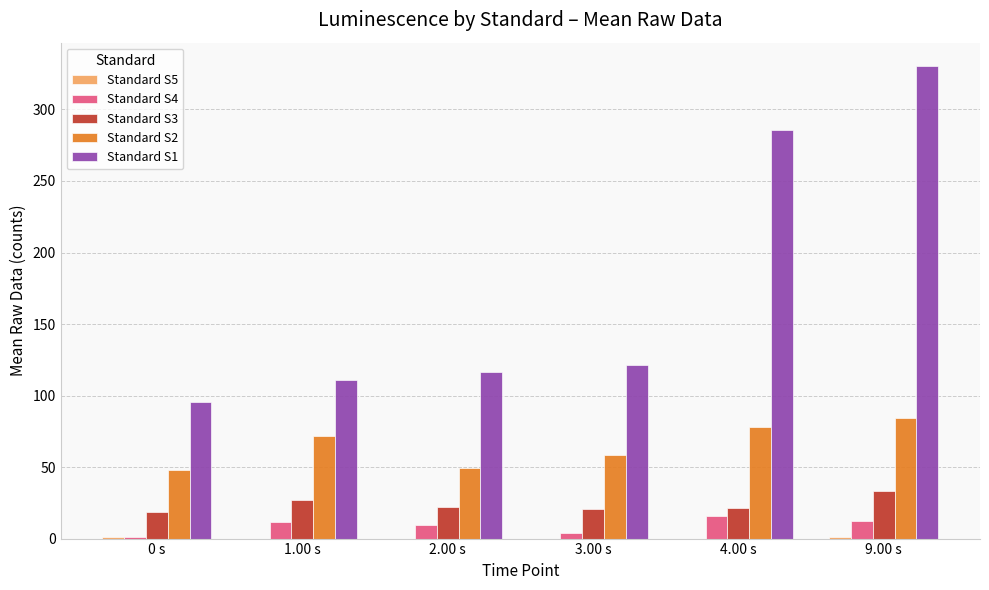

Where does the Standard S4 series first go above 11?

1.00 s